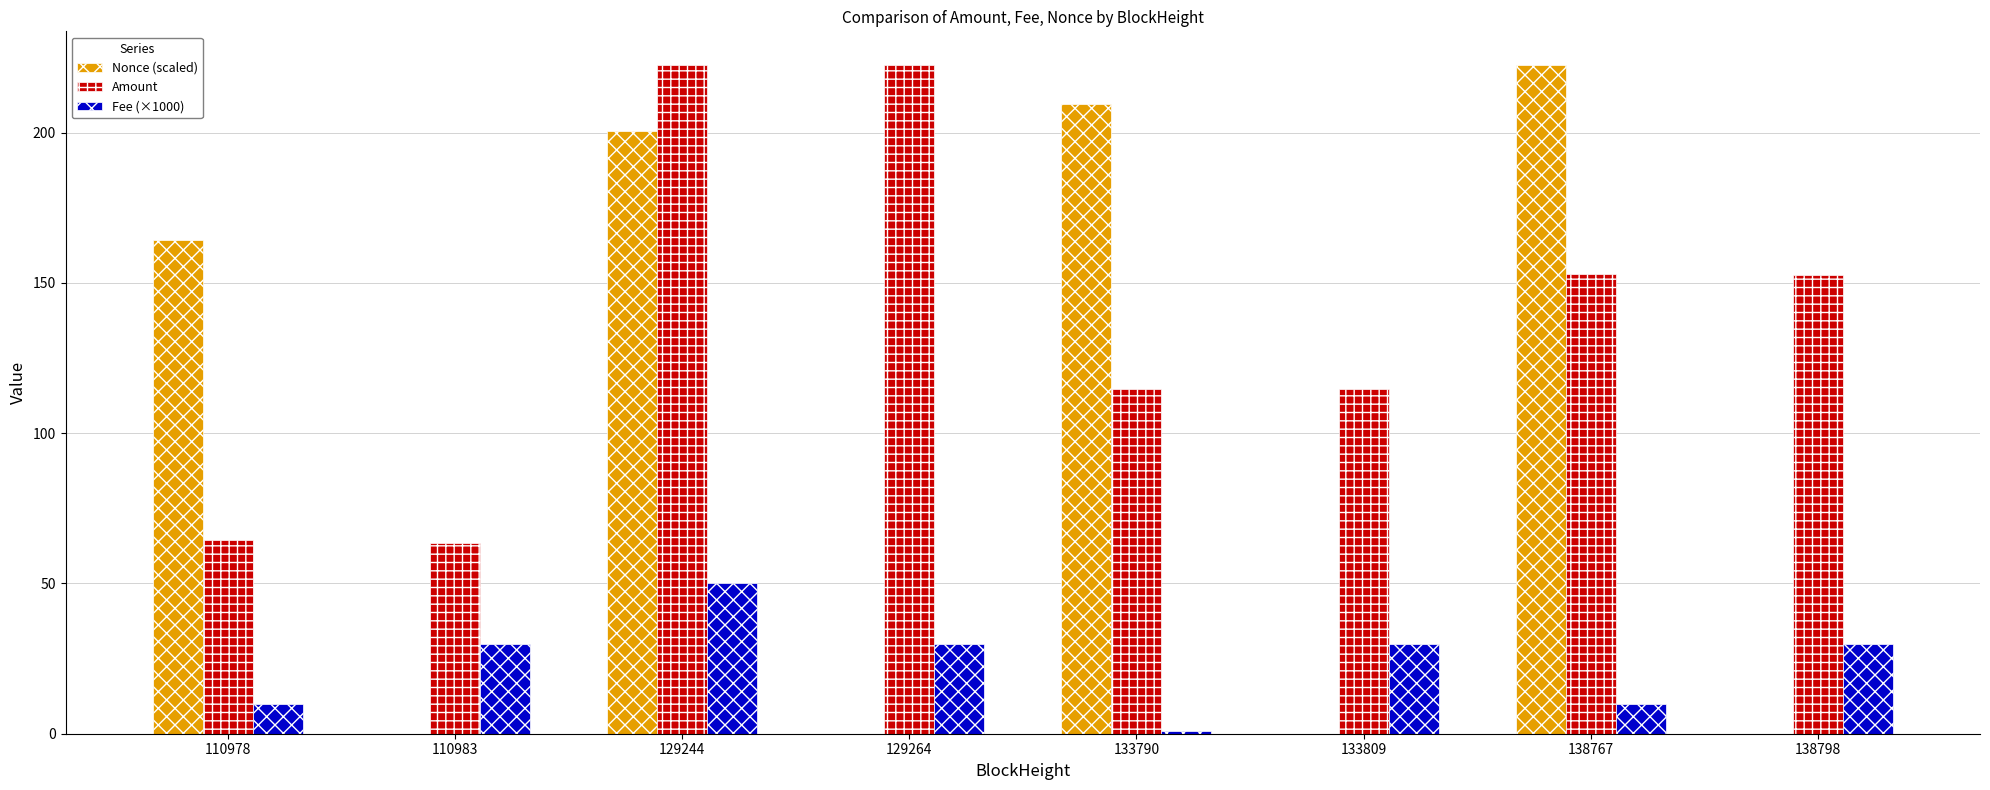

What is the total value across all series at 138767?

385.4